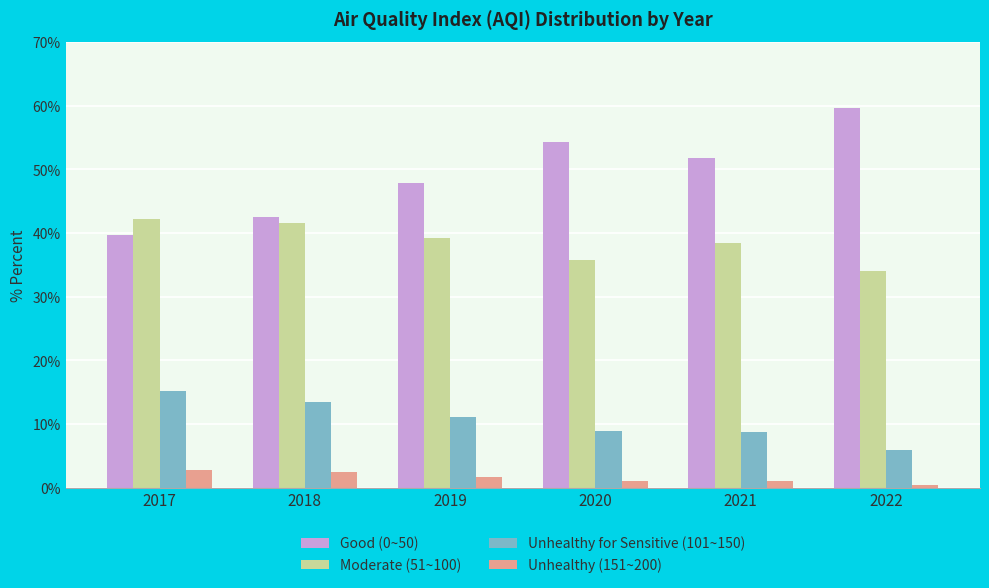

The value of Unhealthy for Sensitive (101~150) at 2020 is 3.9. True or false?

False